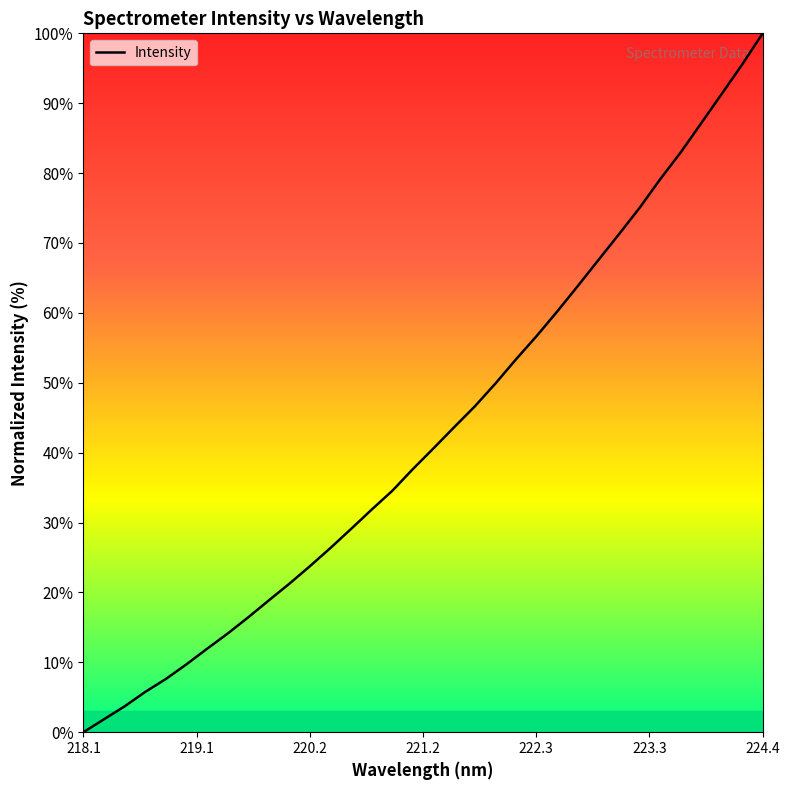

What is the greatest value displayed?

100.0